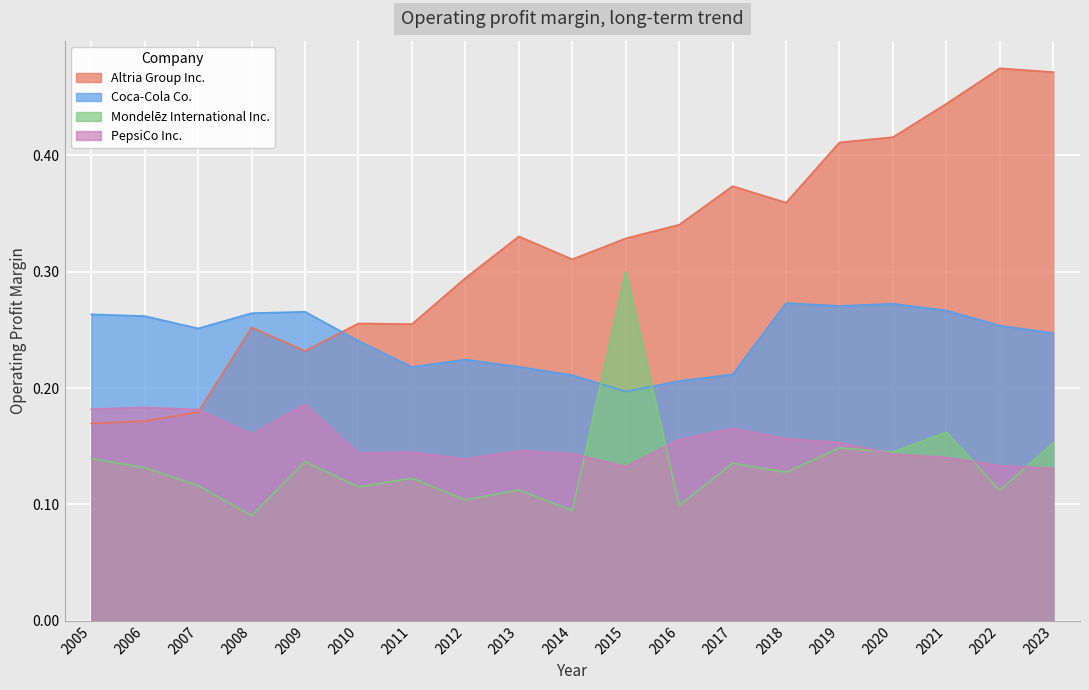

True or false: Coca-Cola Co. has a value of 0.3 at 2022.

True